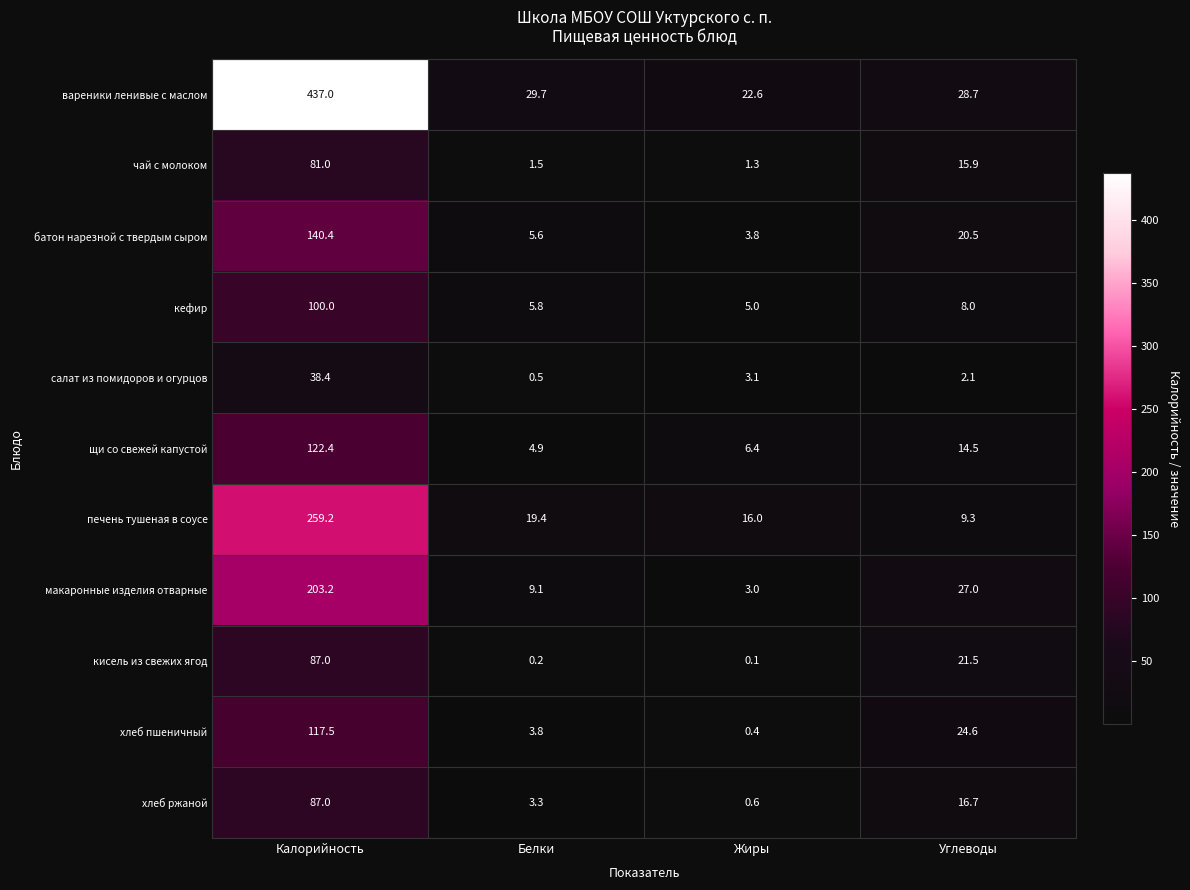

At which label does печень тушеная в соусе reach its peak?

Калорийность